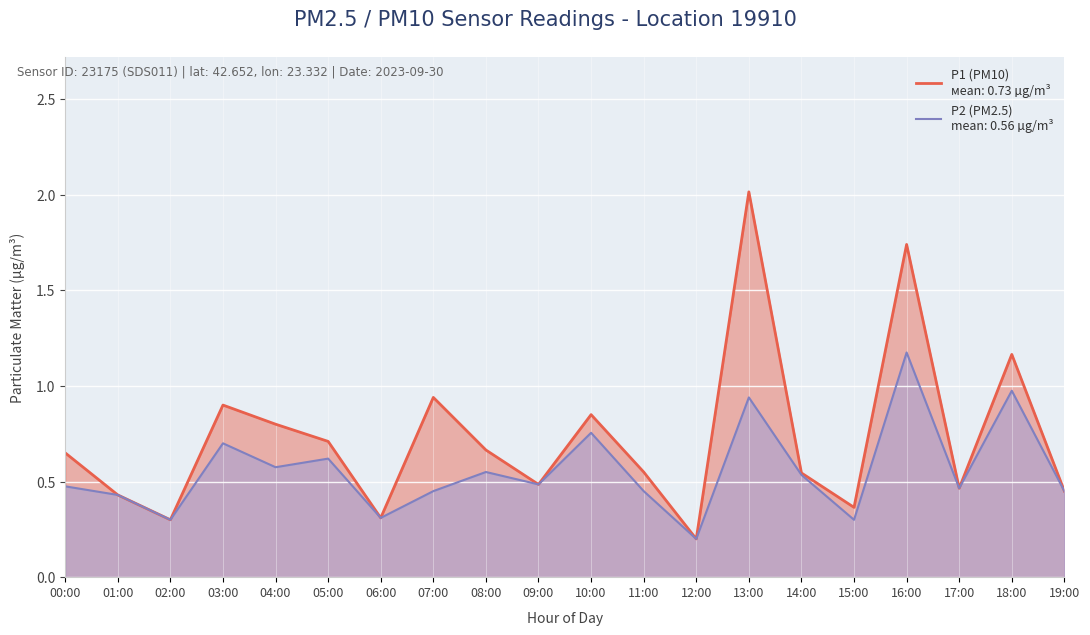

True or false: P2 (PM2.5) and P1 (PM10) cross at least once.

False